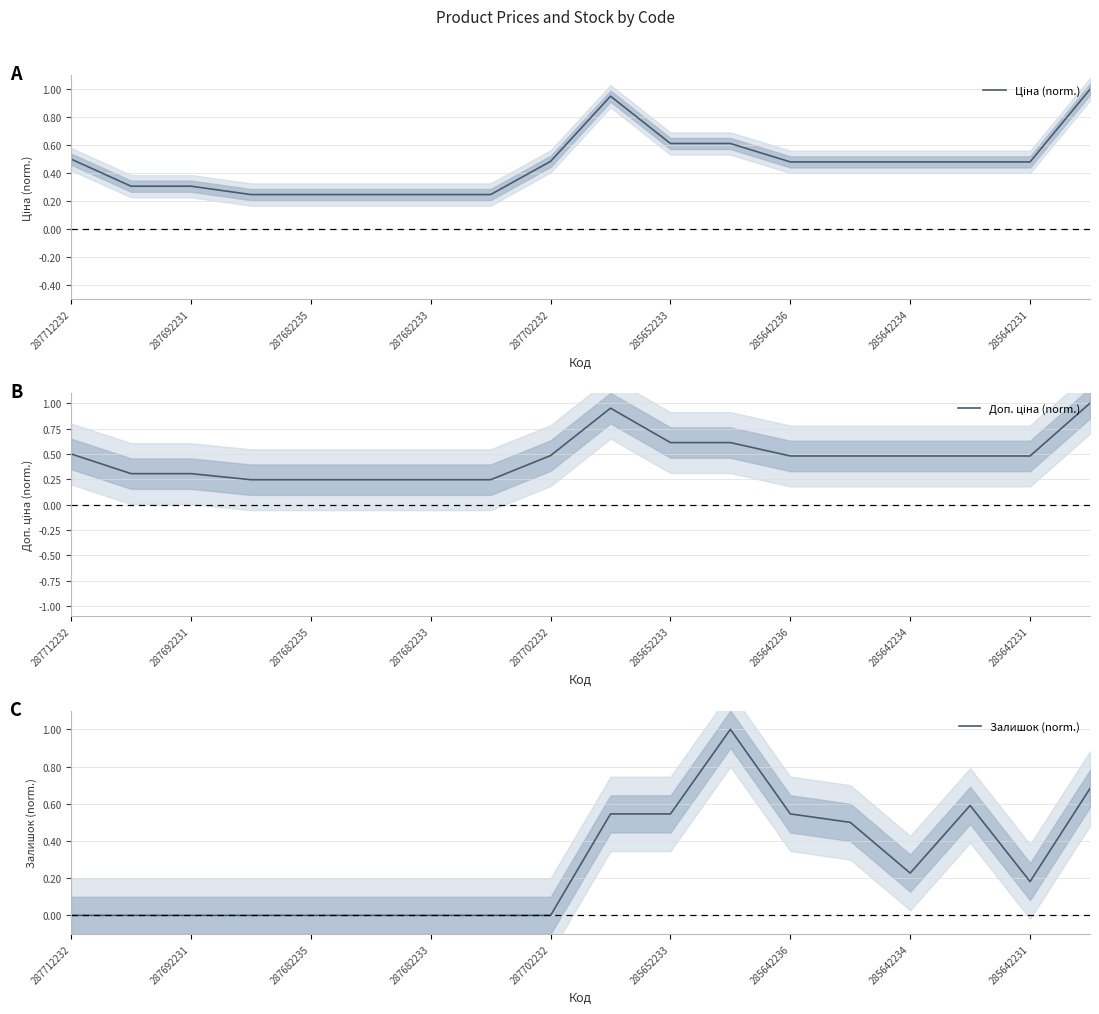

The value of Залишок (norm.) at 287712232 is 0.0. True or false?

True